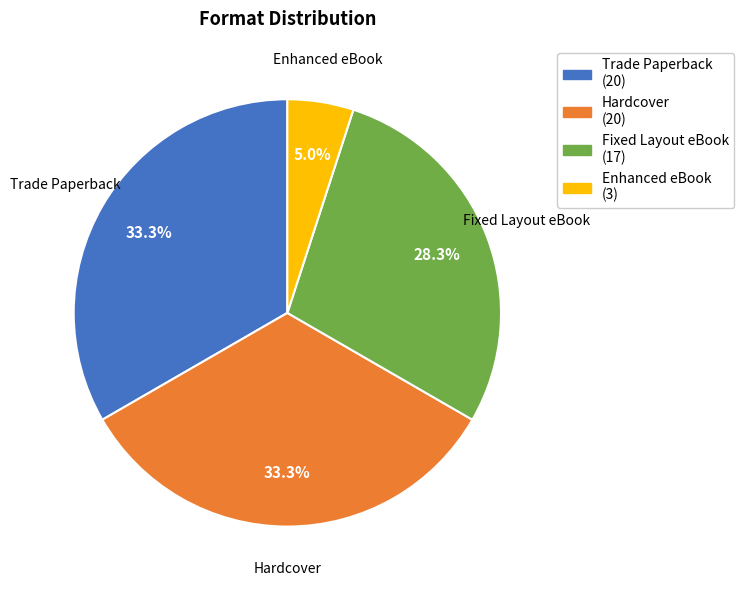

What portion of the pie excludes Hardcover?

66.7%